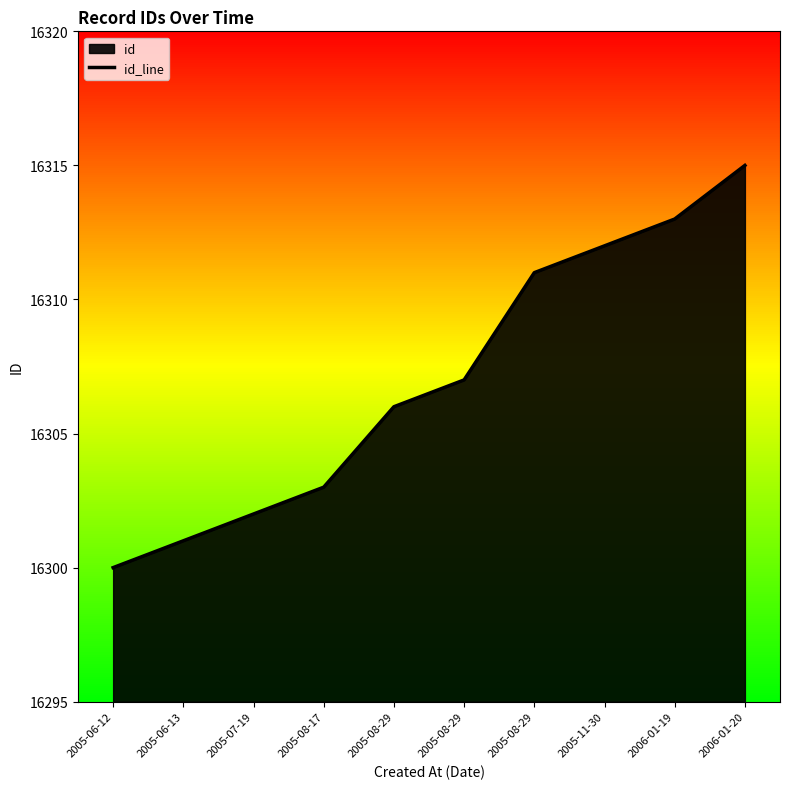

How many lines are shown in the chart?

1